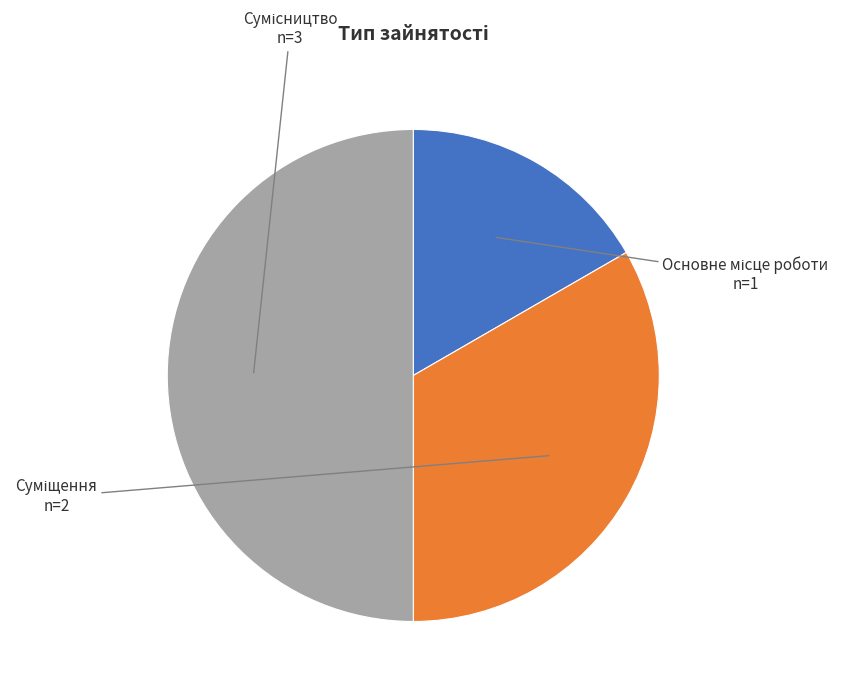

What percentage is the Суміщення slice, to the nearest percent?

33%